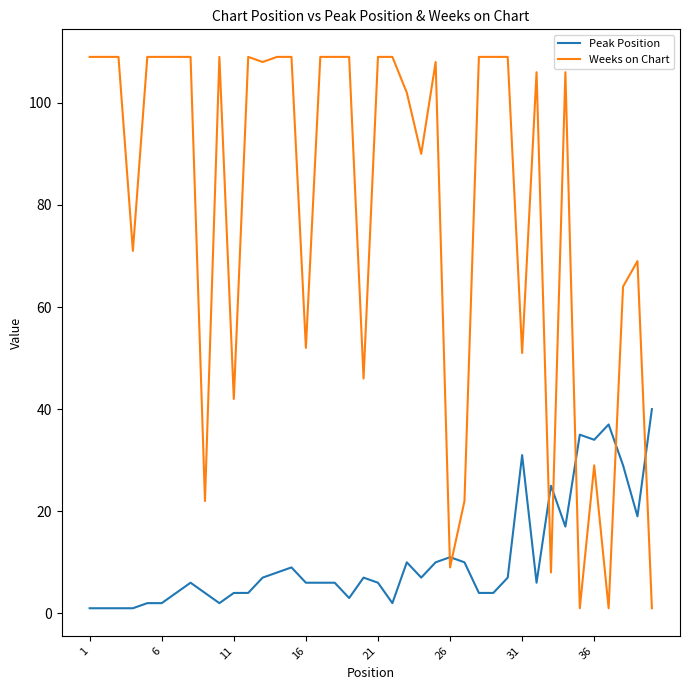

How many series are shown in this chart?

2